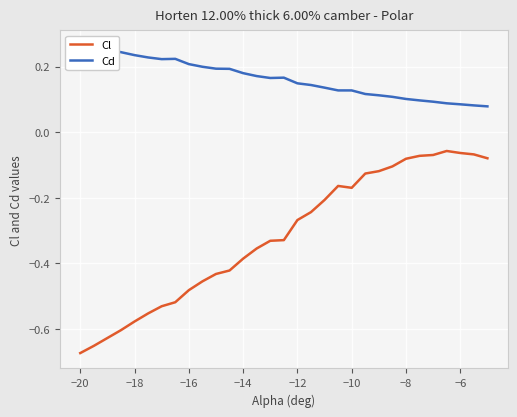

At which label does Cl reach its minimum?

−20